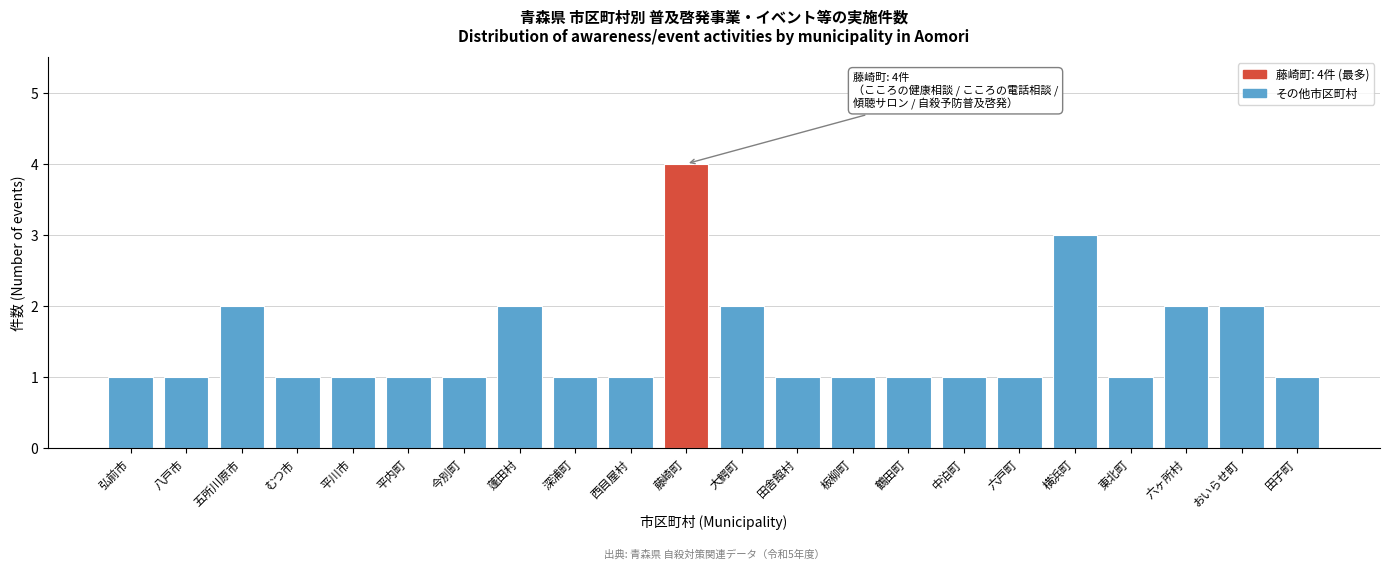

Reading left to right, list all the values displayed in this chart.

弘前市=1	八戸市=1	五所川原市=2	むつ市=1	平川市=1	平内町=1	今別町=1	蓬田村=2	深浦町=1	西目屋村=1	藤崎町=4	大鰐町=2	田舎館村=1	板柳町=1	鶴田町=1	中泊町=1	六戸町=1	横浜町=3	東北町=1	六ヶ所村=2	おいらせ町=2	田子町=1